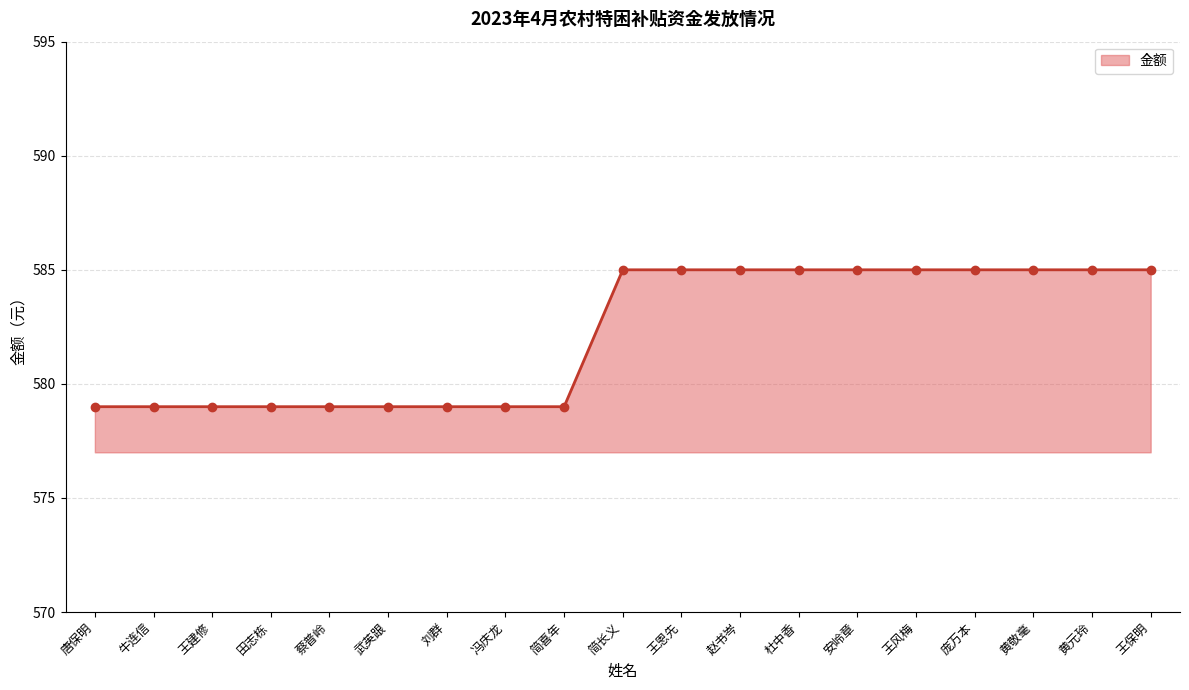

What position from the right is 武英跟?

14